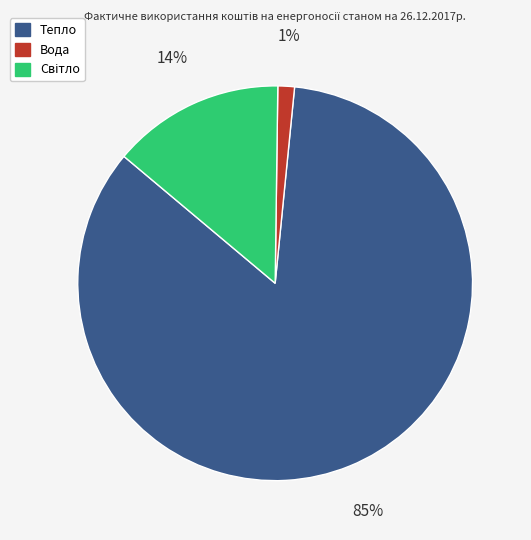

Is it true that Тепло is 85% of the pie?

True